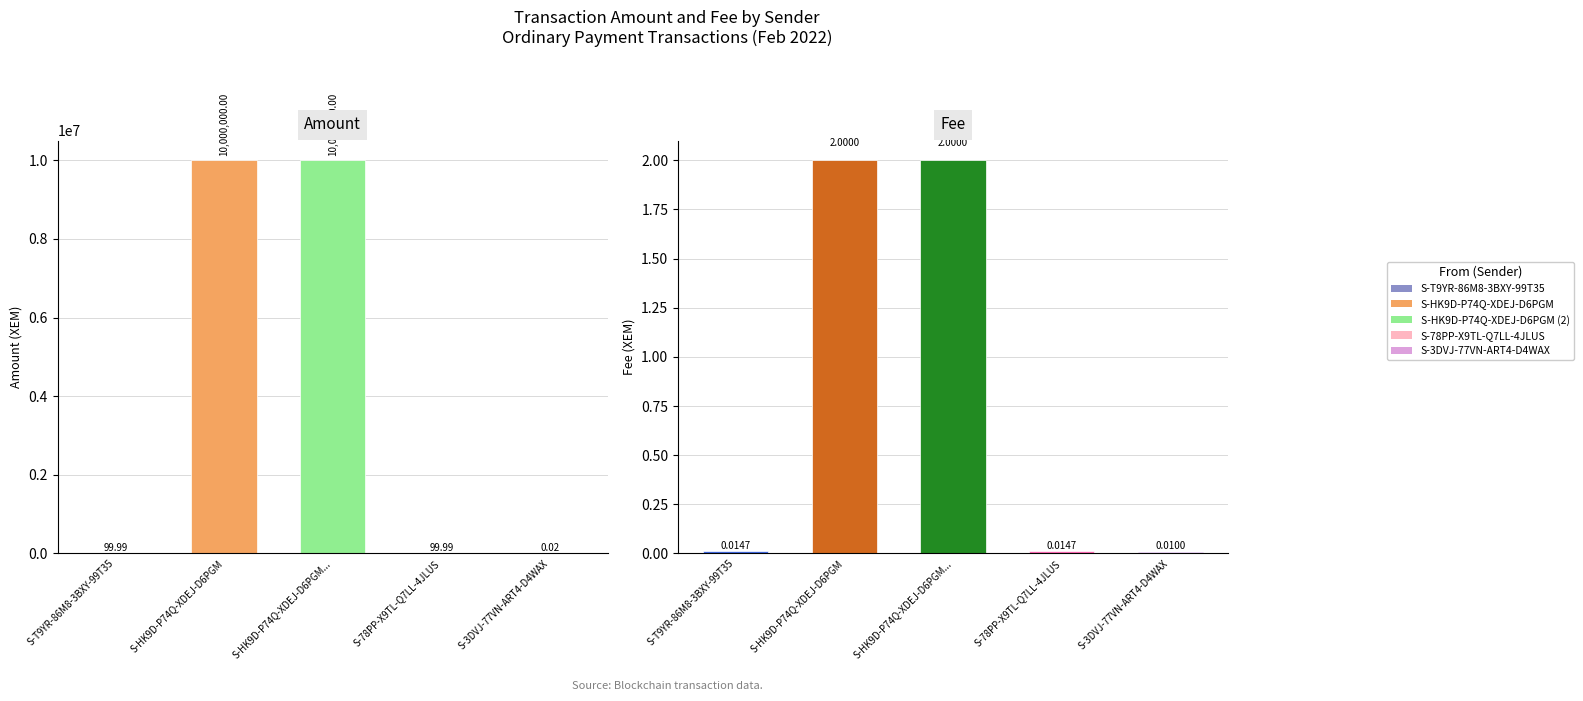

List the series in order of their peak value, lowest first.

Fee, Amount